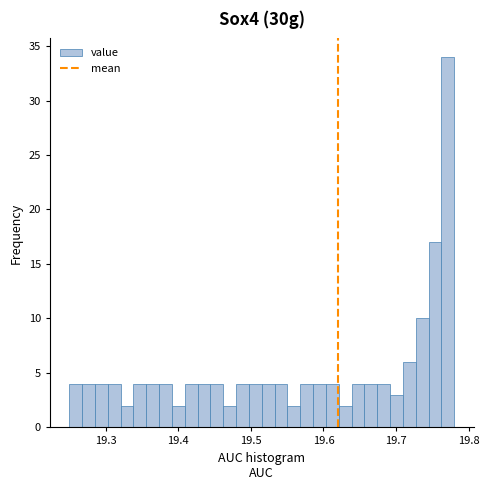

Around what value on the x-axis is the tallest bar? Give the approximate position of its centre, as read against the axis.

19.77